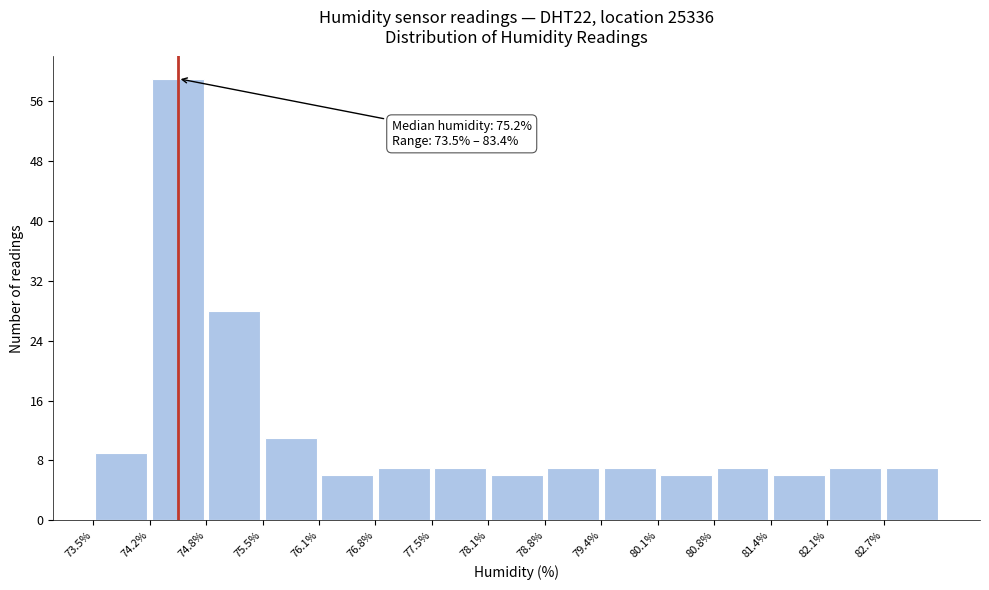

Over which range of the x-axis is the bar tallest?

74.16 to 74.82